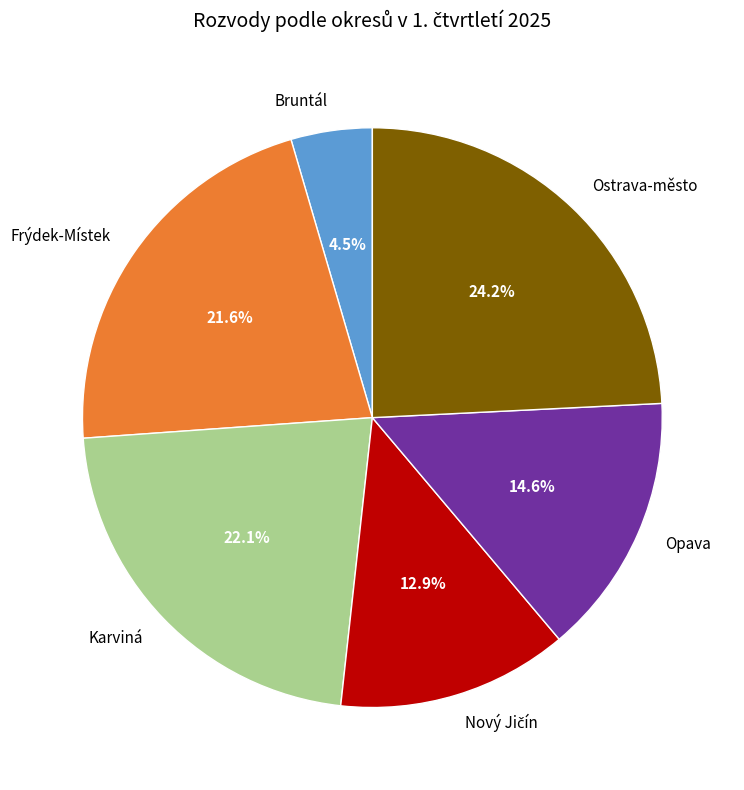

Which has a higher value, Karviná or Ostrava-město?

Ostrava-město